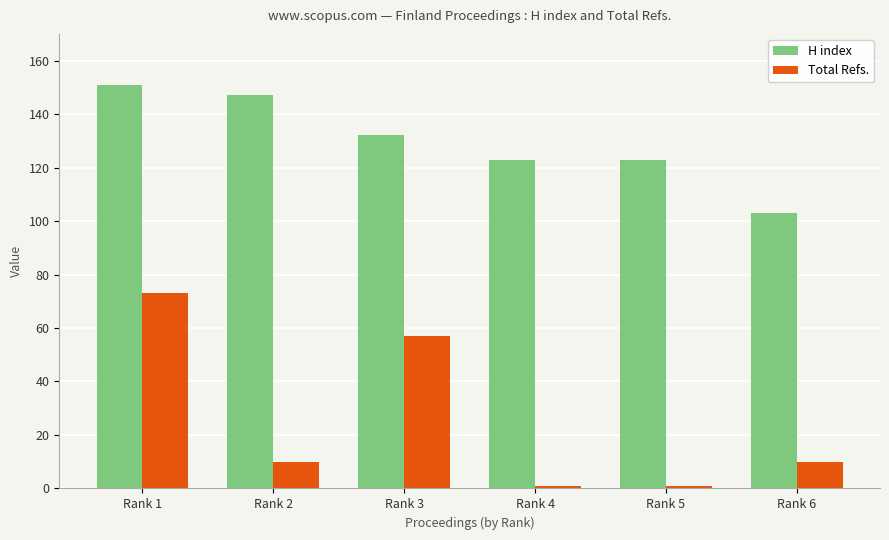

What are all the series names shown in the legend?

H index, Total Refs.